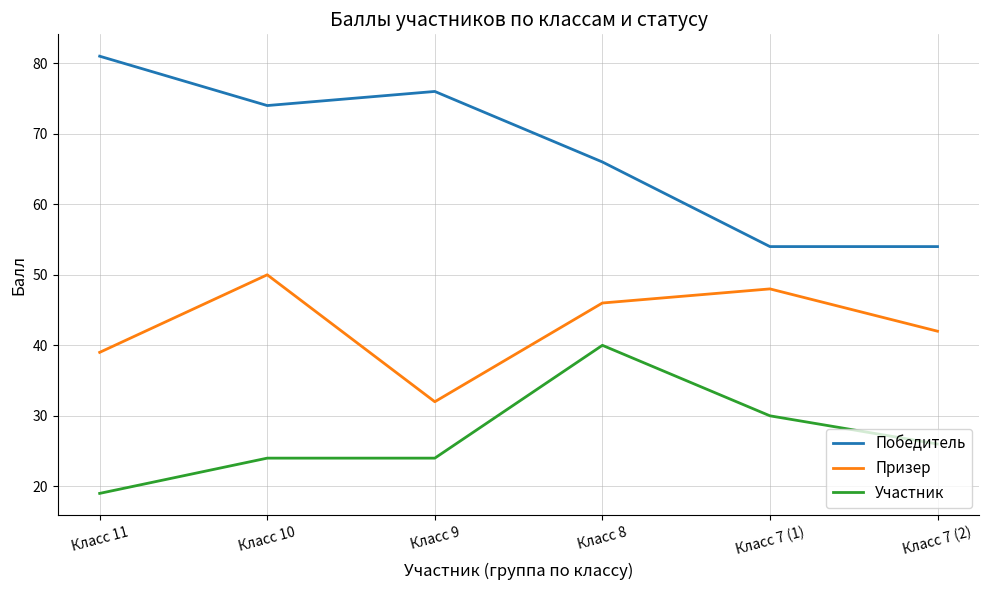

The Призер series shows 42 at Класс 7 (2). True or false?

True